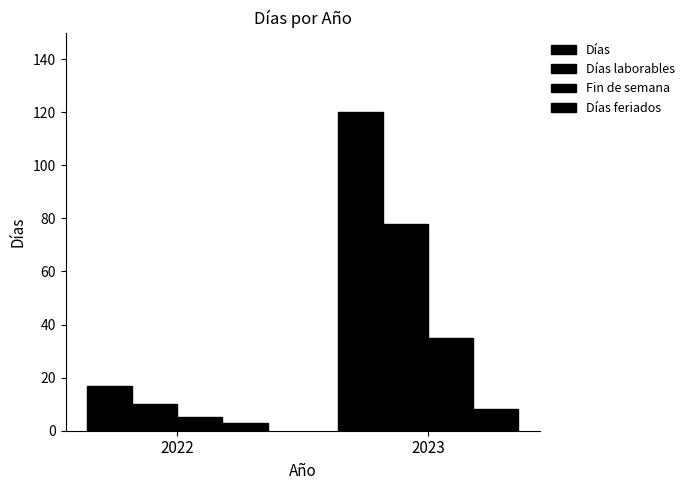

Are the bars horizontal?

No